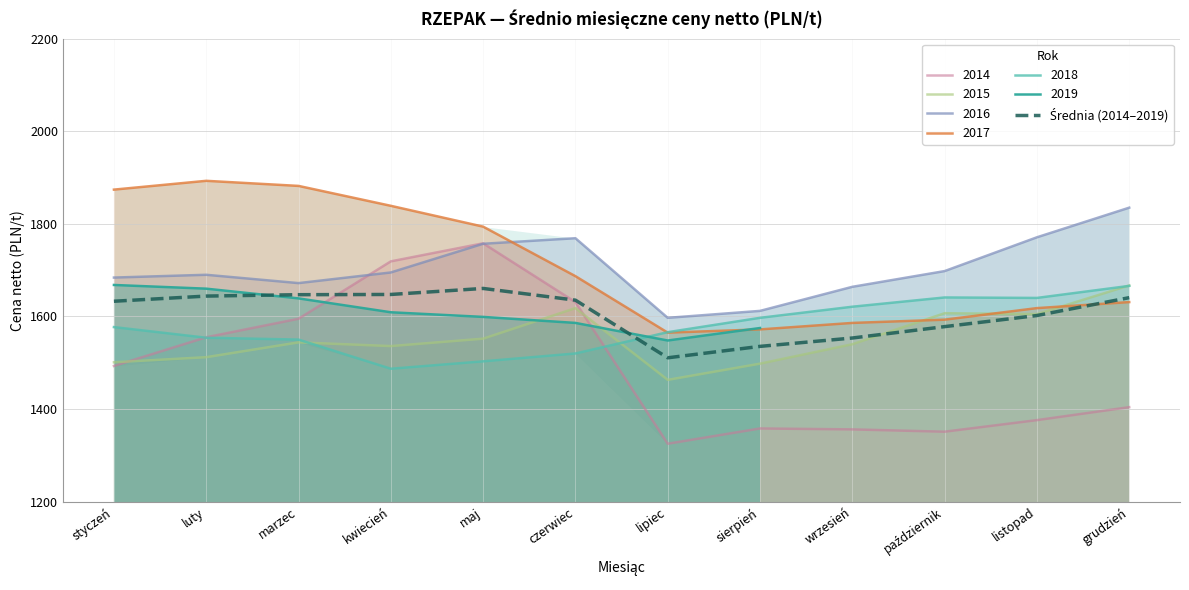

Reading right to left, extract all data points from this chart.

grudzień=1640.6	listopad=1602.0	październik=1578.0	wrzesień=1553.4	sierpień=1535.3	lipiec=1510.7	czerwiec=1635.2	maj=1660.5	kwiecień=1647.5	marzec=1647.0	luty=1644.0	styczeń=1632.8